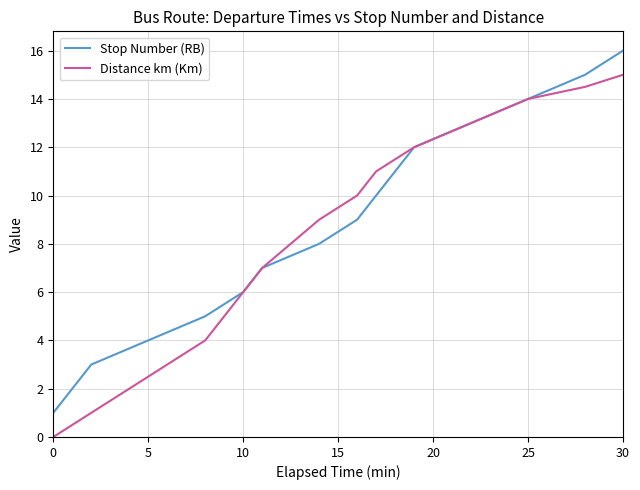

What is the maximum value shown in the chart?

16.0